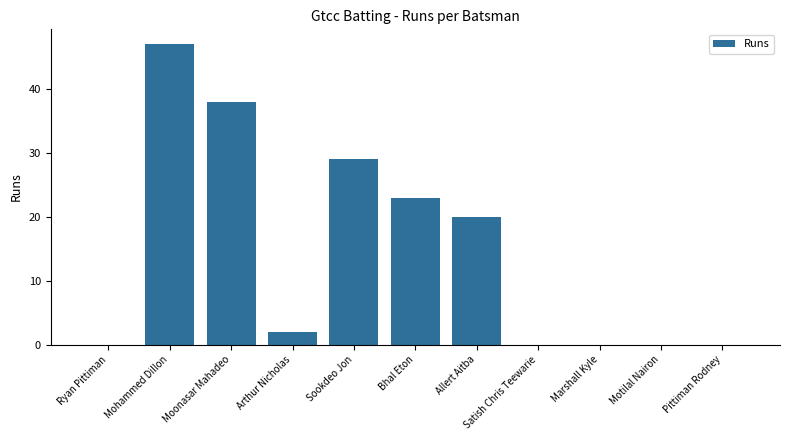

Where is the data nearest to the value 23?

Bhal Eton